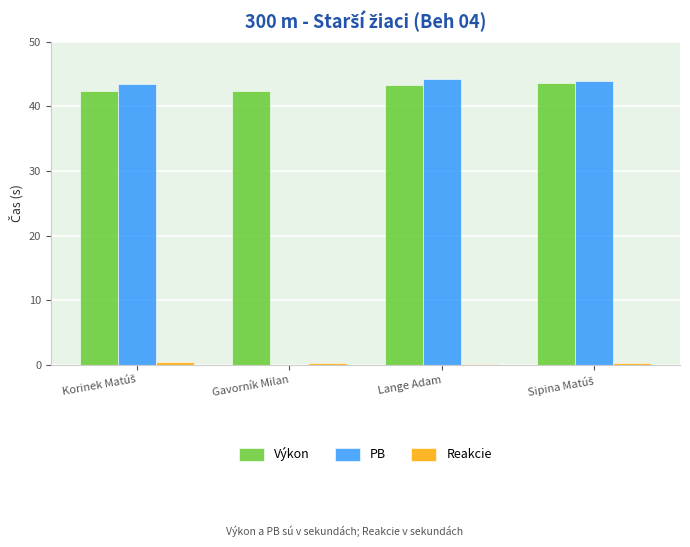

Is it true that PB equals 44.2 at Lange Adam?

True